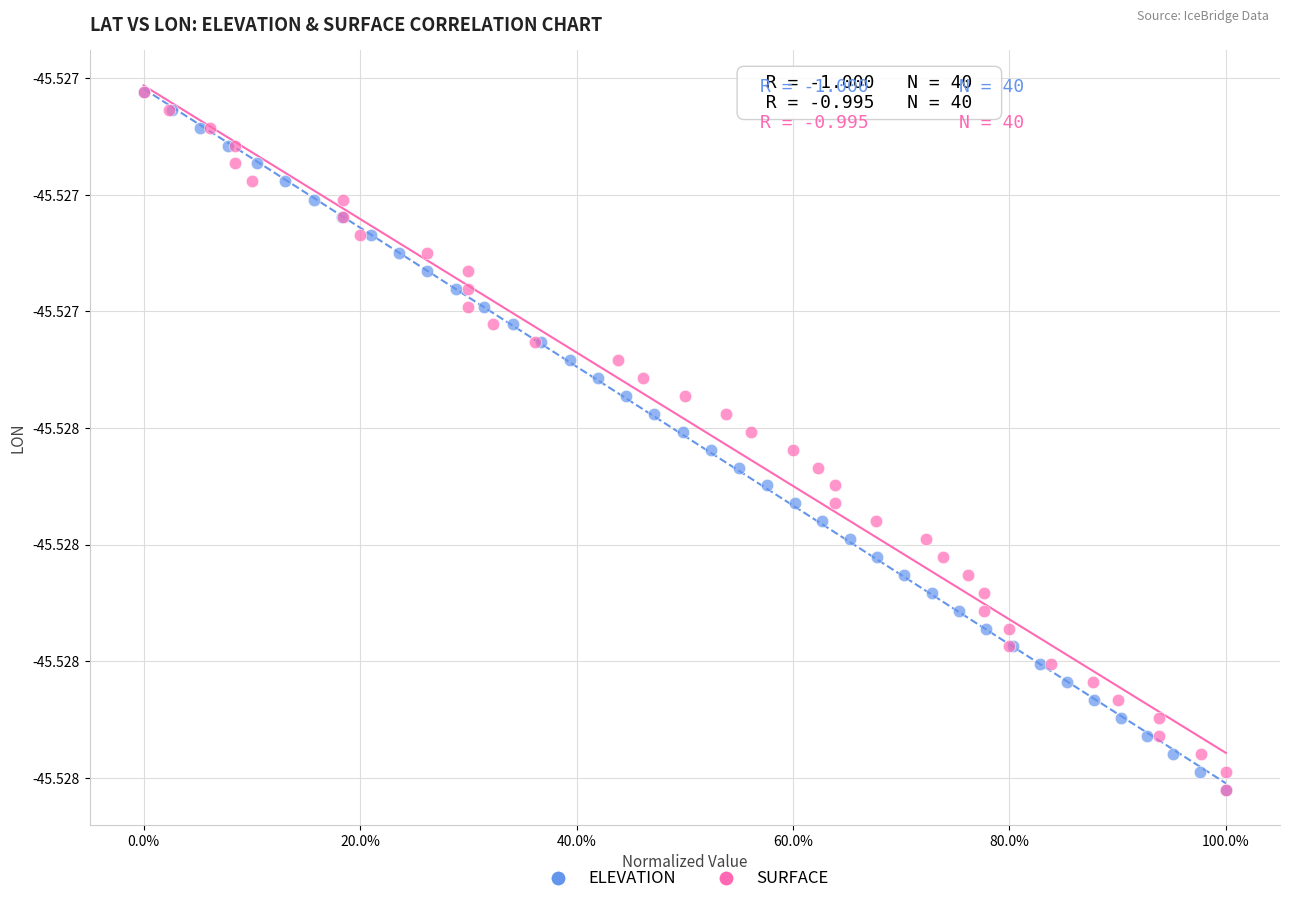

What are all the series names shown in the legend?

ELEVATION, SURFACE